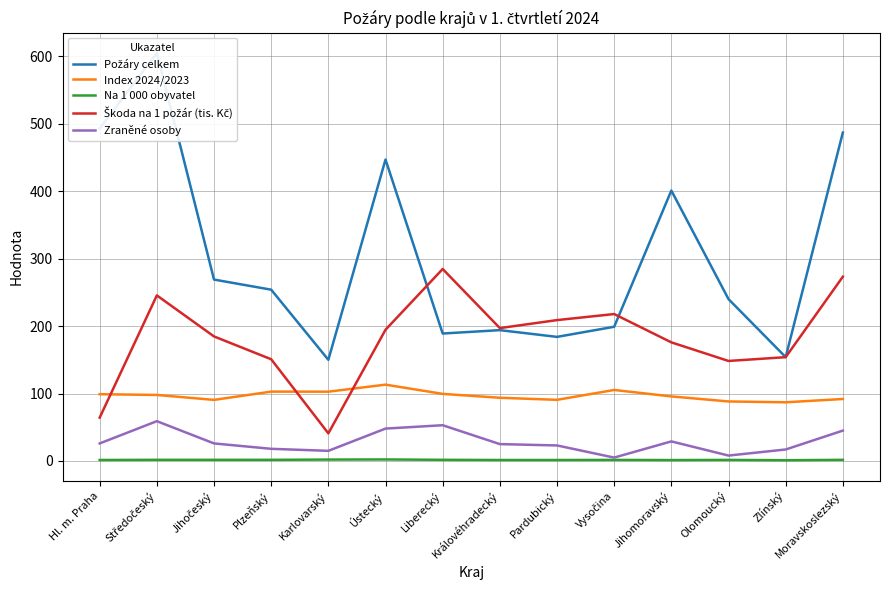

True or false: Na 1 000 obyvatel has more than 1 interior local peaks.

True